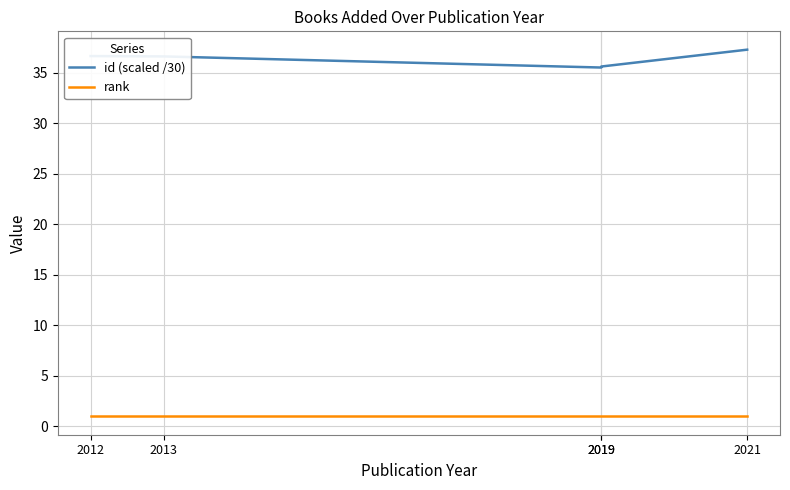

Reading left to right, extract all data points from this chart.

id (scaled /30): 2012=36.6	2013=36.6	2019=35.5	2019=35.6	2021=37.3
rank: 2012=1.0	2013=1.0	2019=1.0	2019=1.0	2021=1.0